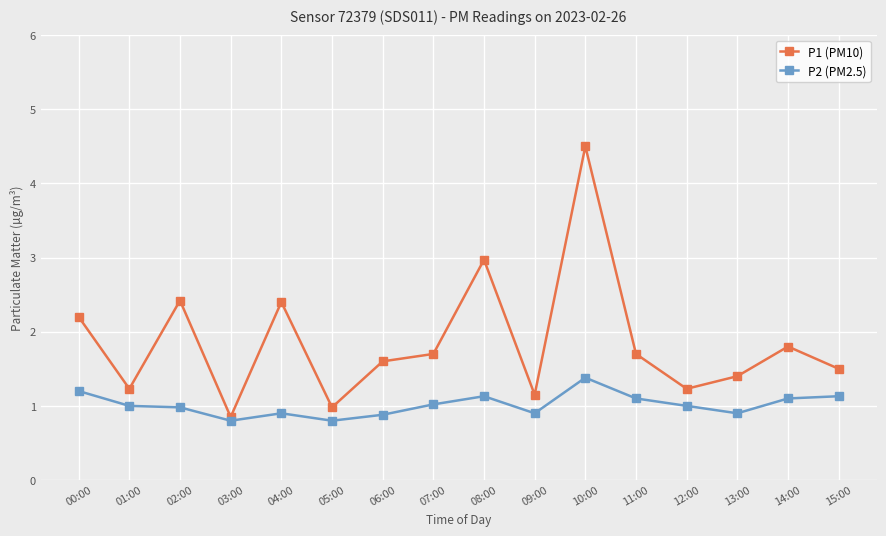

What is the smallest value displayed?

0.8